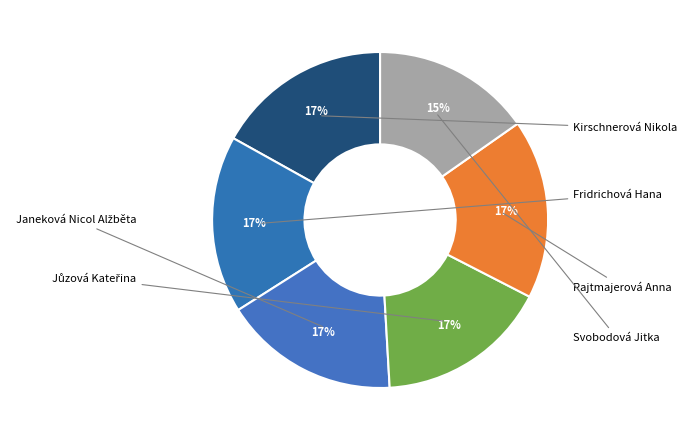

Is it true that Jůzová Kateřina is 2% of the pie?

False